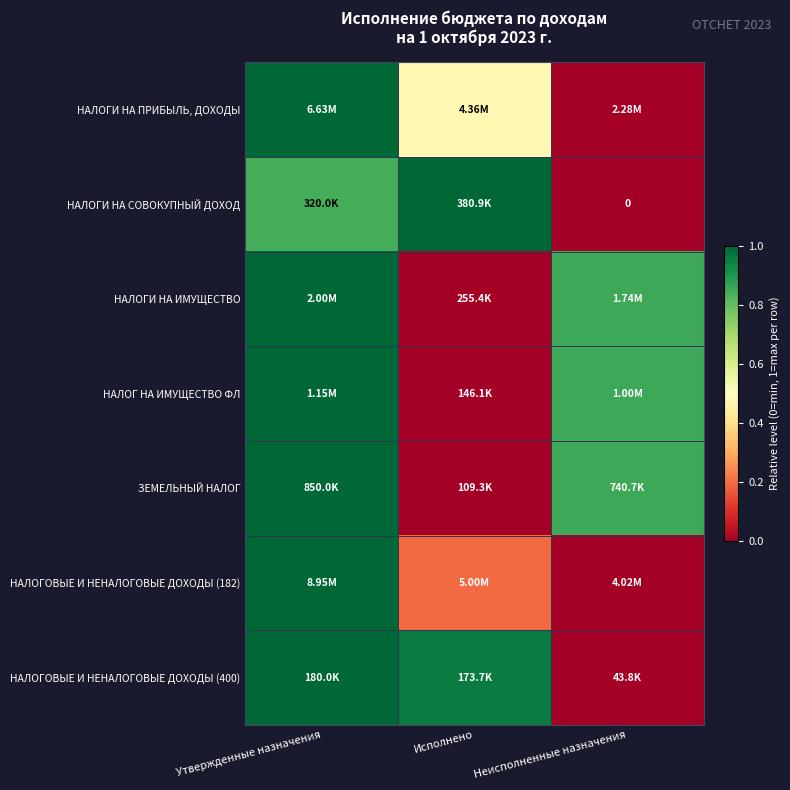

At which category is the sum across all series the highest?

Утвержденные назначения